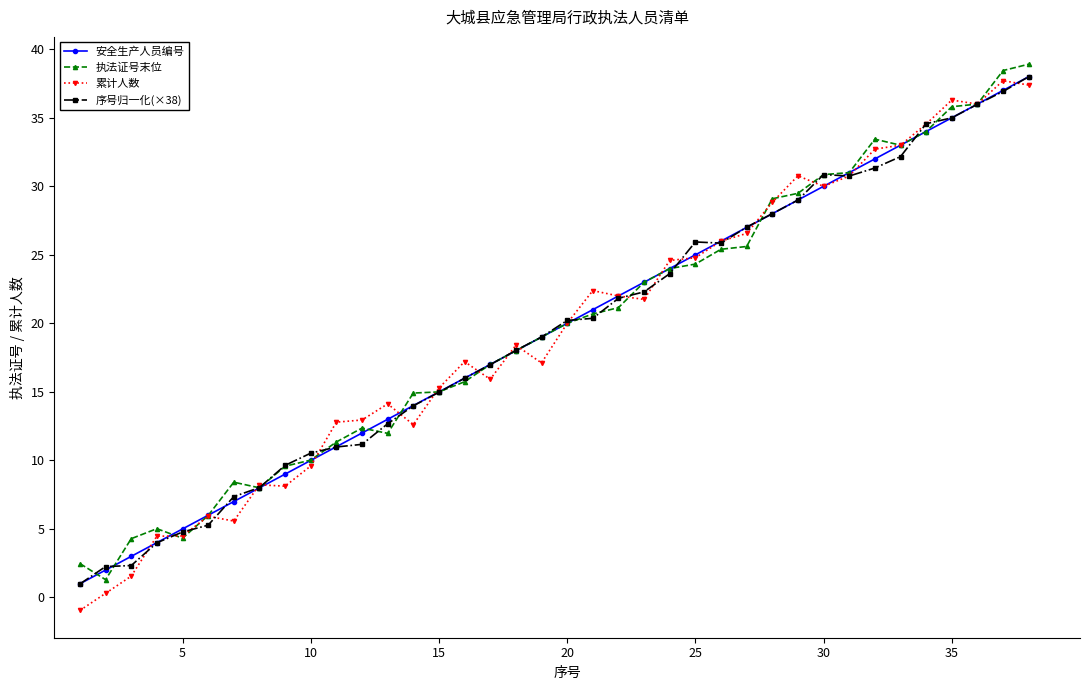

Which series has the largest range (max minus min)?

累计人数